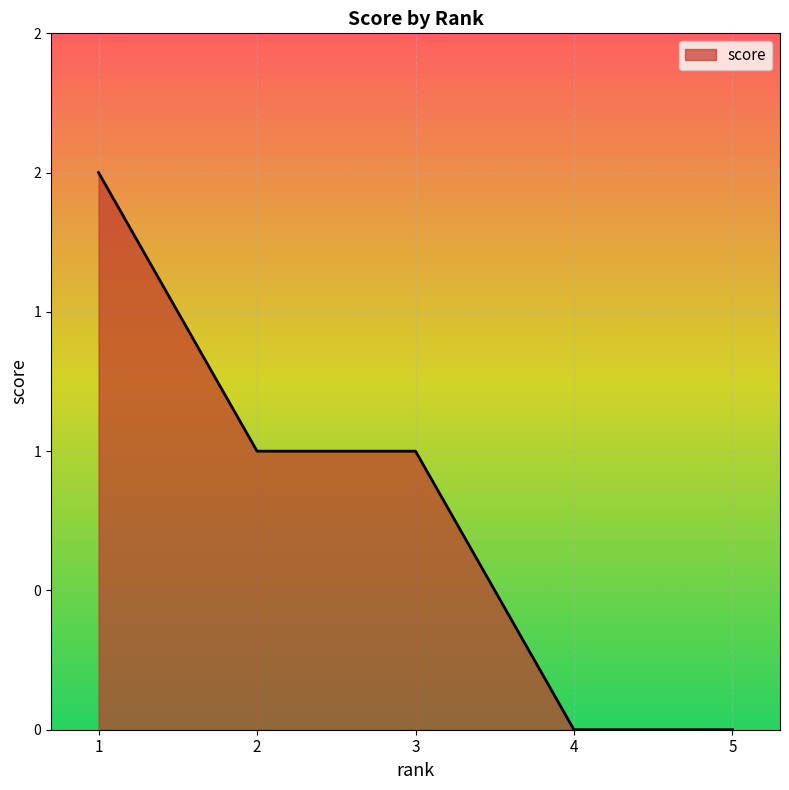

How many values are between 0 and 1?

4